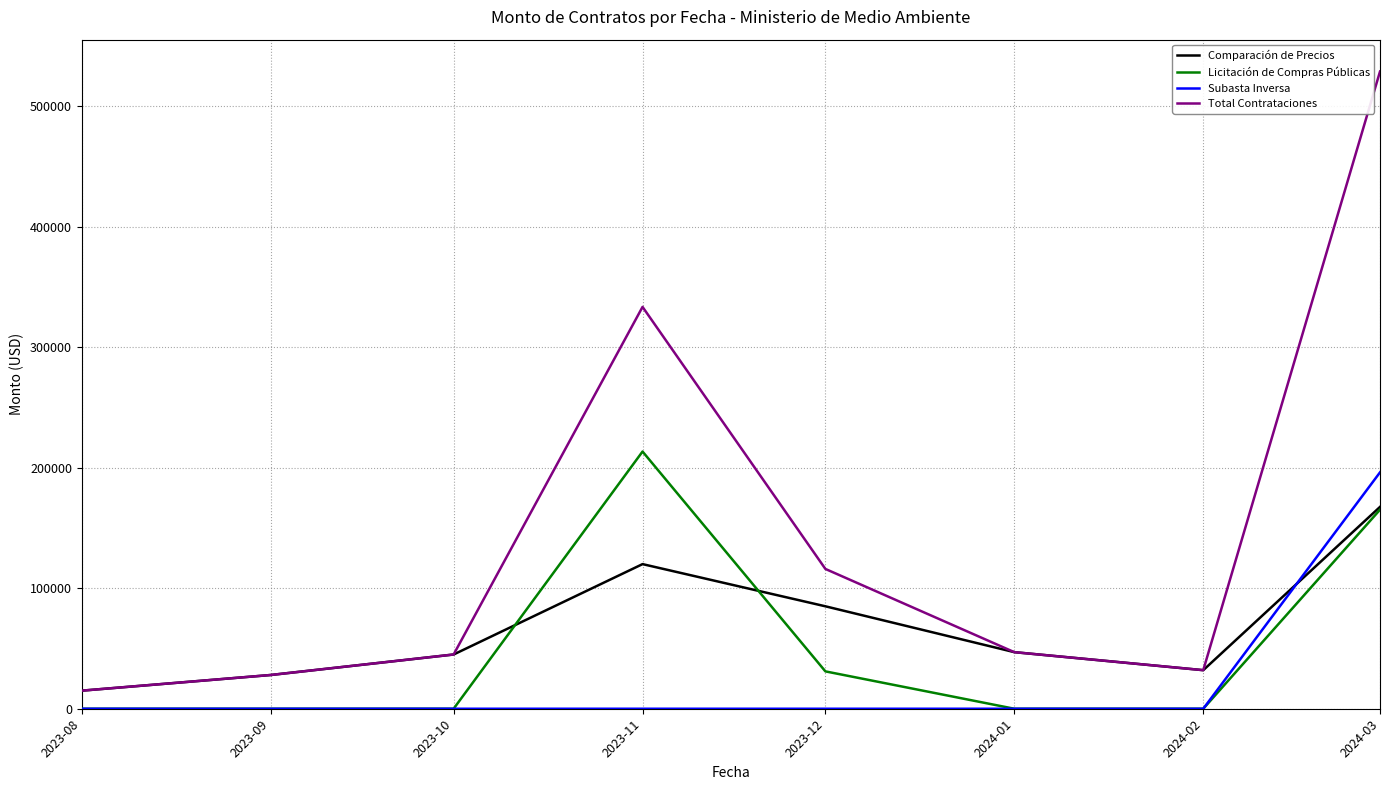

Where is Licitación de Compras Públicas nearest to the value 106704?

2024-03